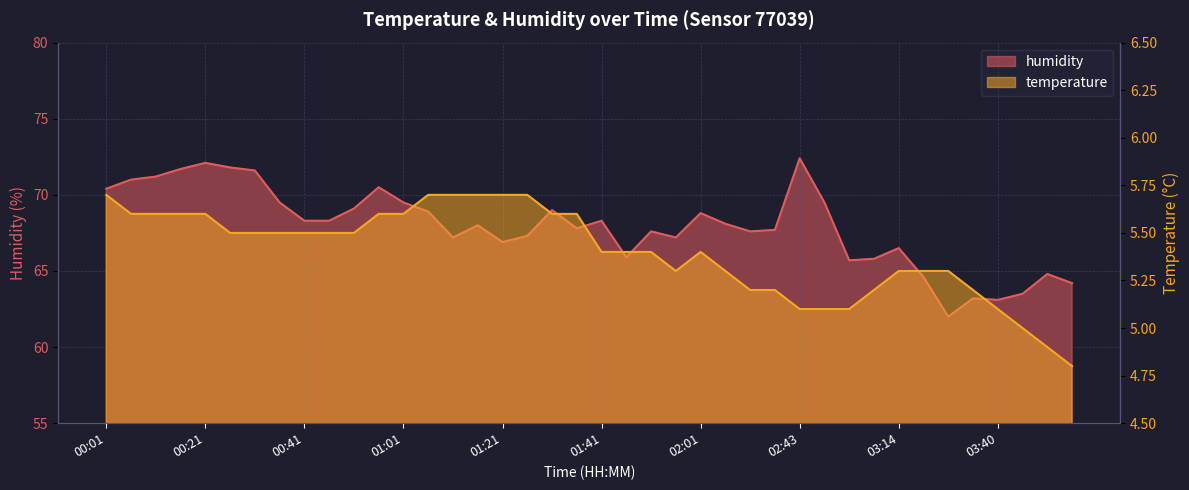

What is the total value across all series at 00:31?

77.1